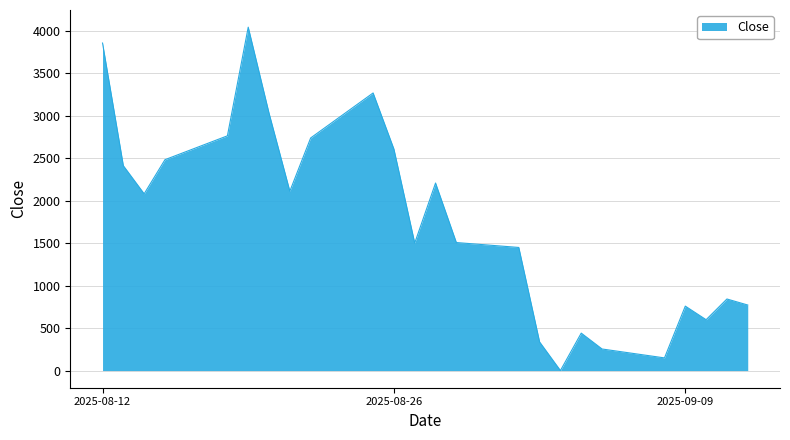

What is the difference between the second highest and minimum values?

3858